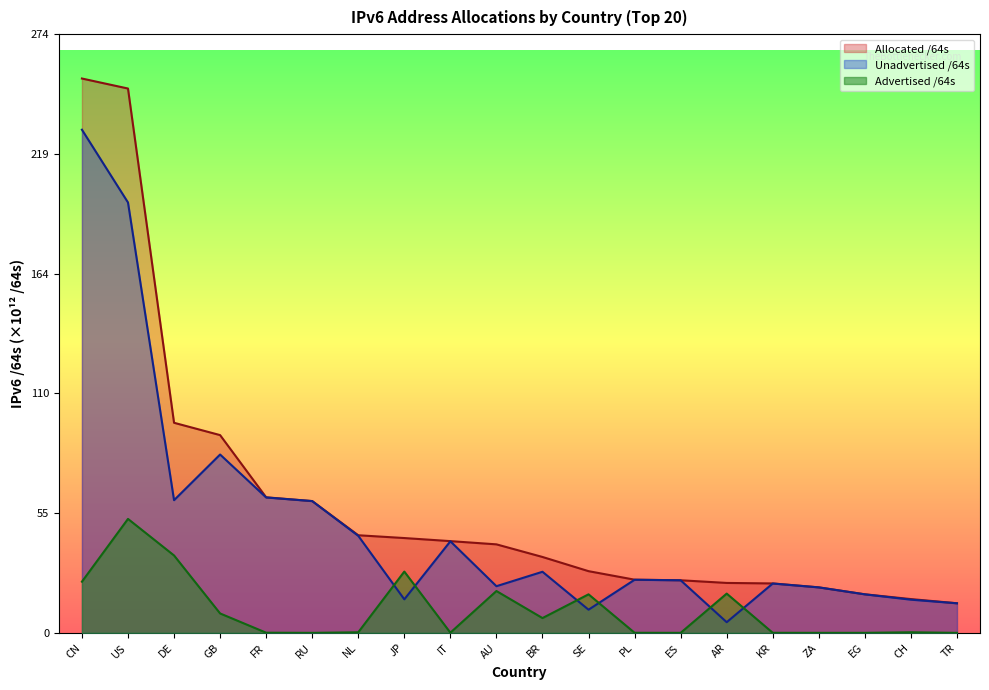

True or false: Advertised /64s and Allocated /64s intersect in this chart.

False